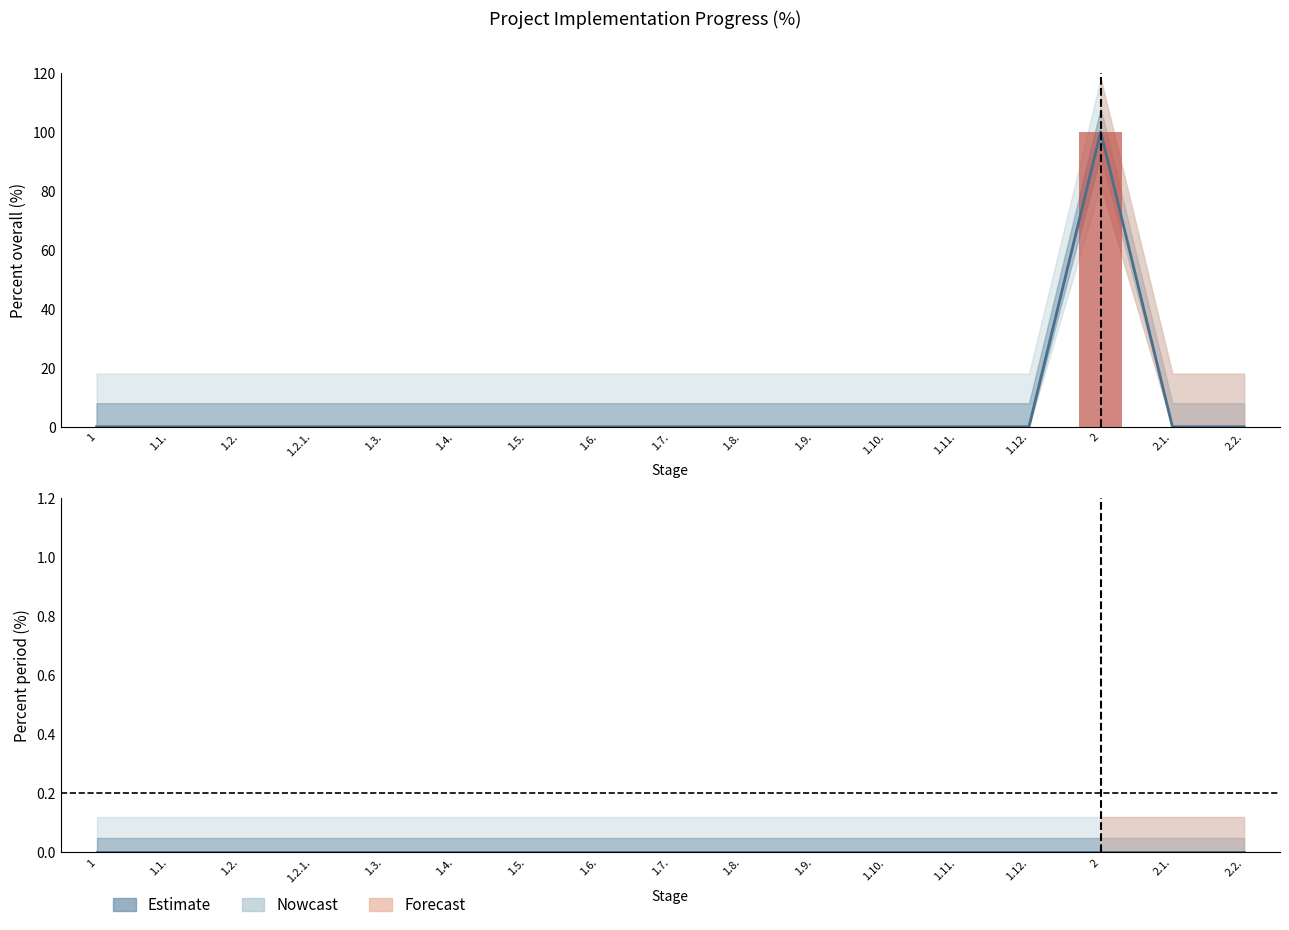

Does the chart contain any negative values?

No